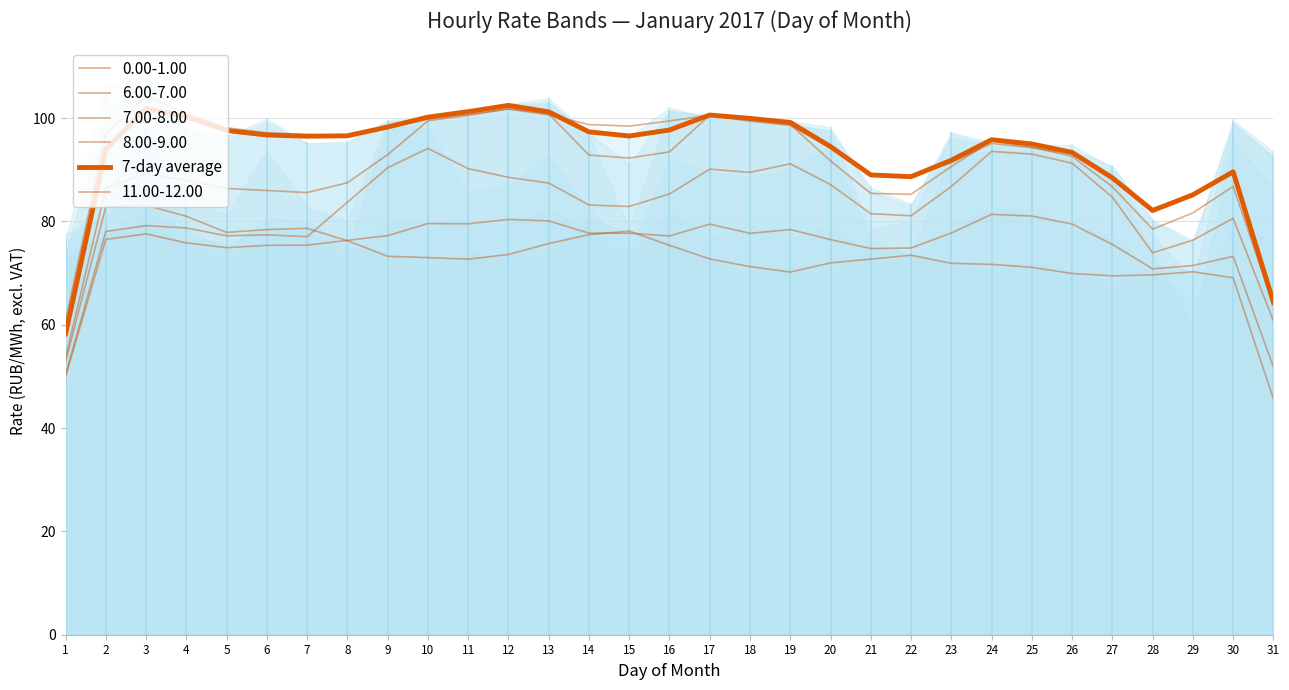

What is the sum of the values at 11 and 18?

201.2